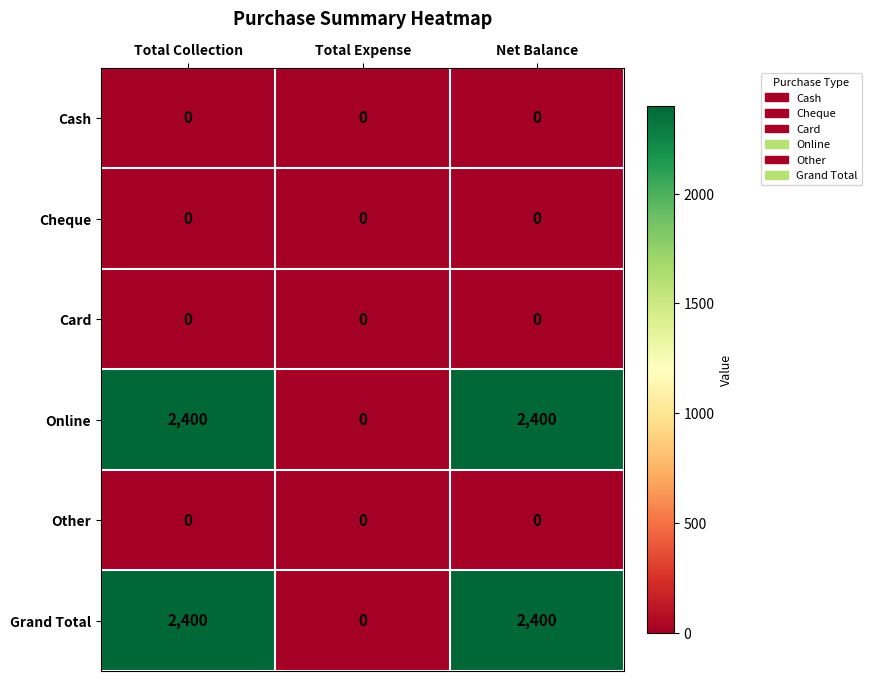

Is the value of Card at Total Collection greater than the value of Grand Total at Total Collection?

No